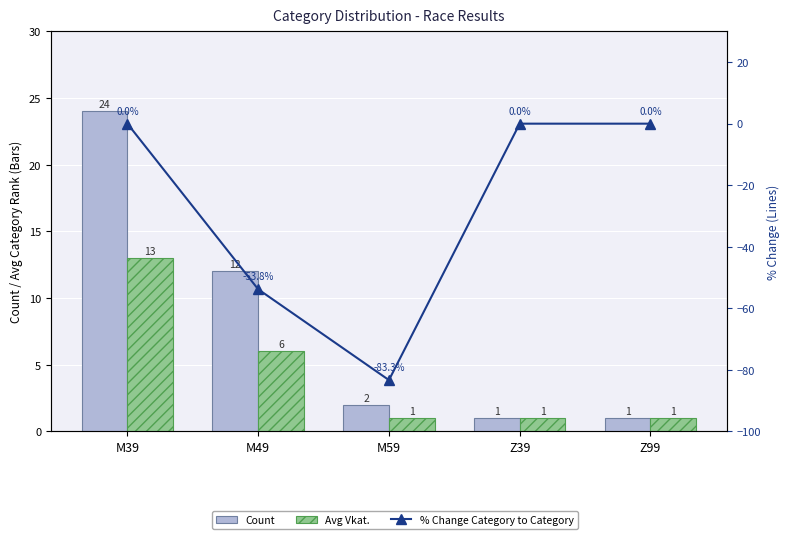

What is the average value of the Avg Vkat. series?

4.4